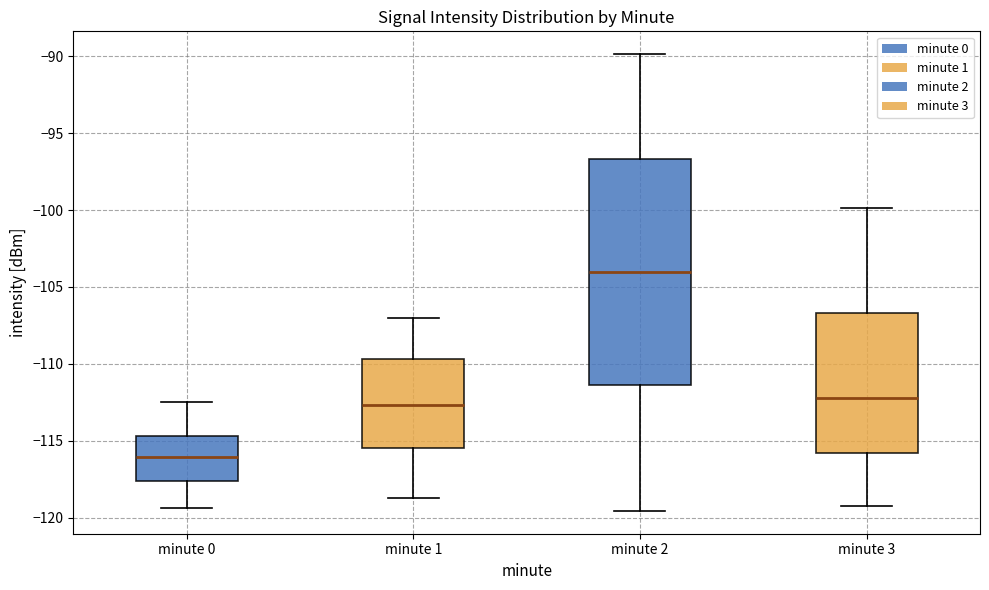

Which box has the lowest median line?

minute 0